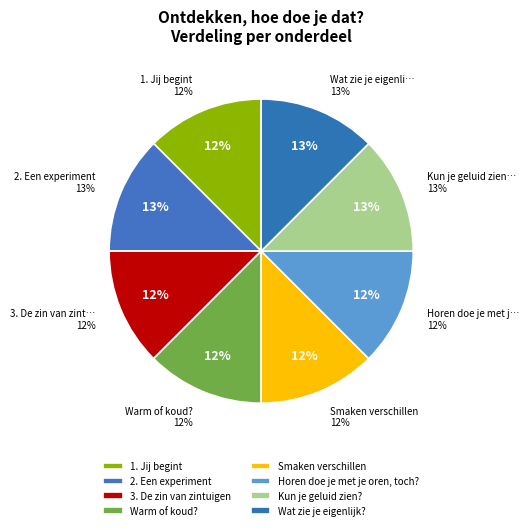

Between 3. De zin van zintuigen and Smaken verschillen, which is larger?

Smaken verschillen